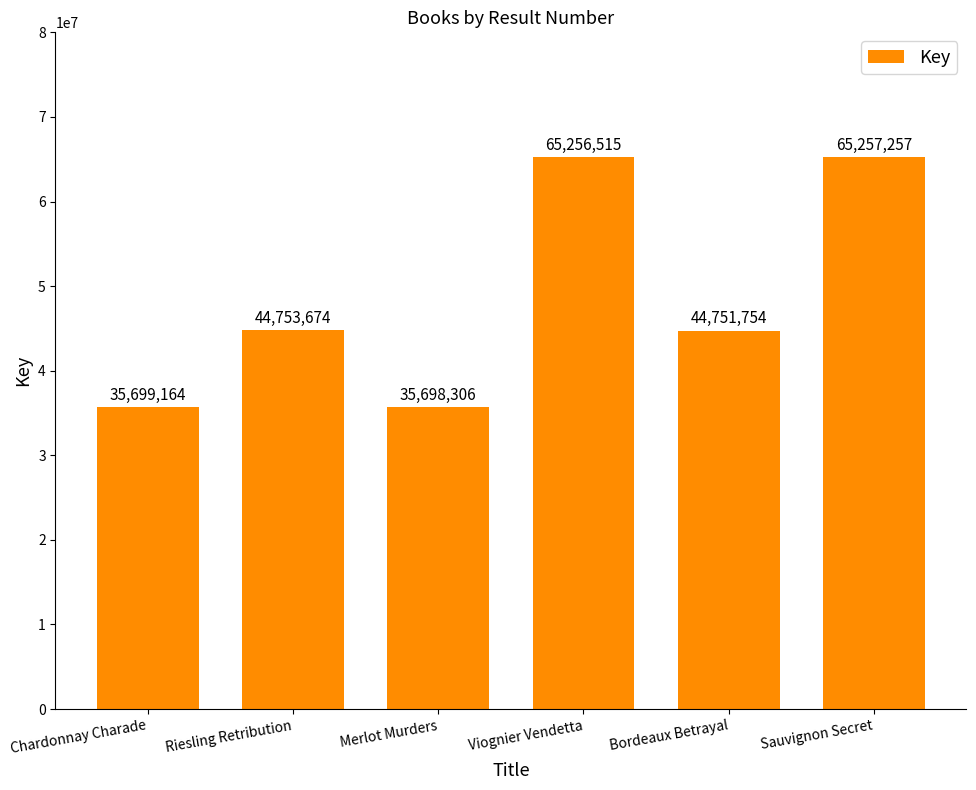

What is the average value?

48569445